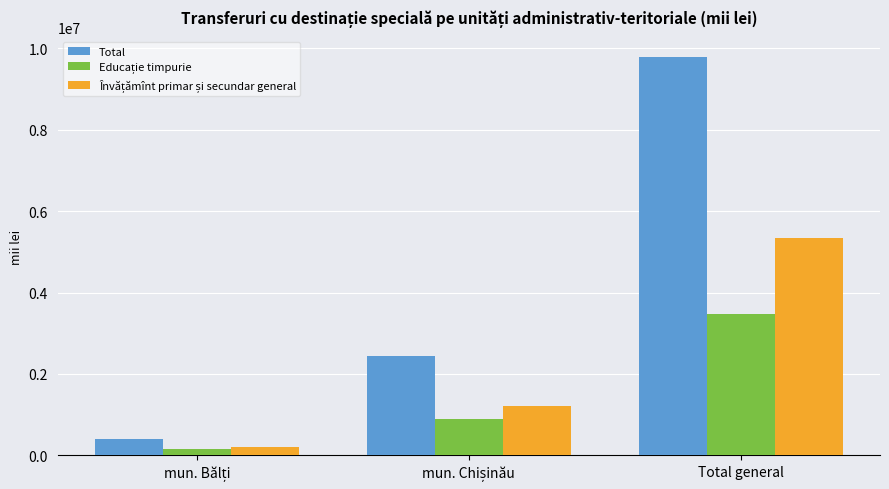

What is the difference between the maximum and minimum values in the Total series?

9402485.7